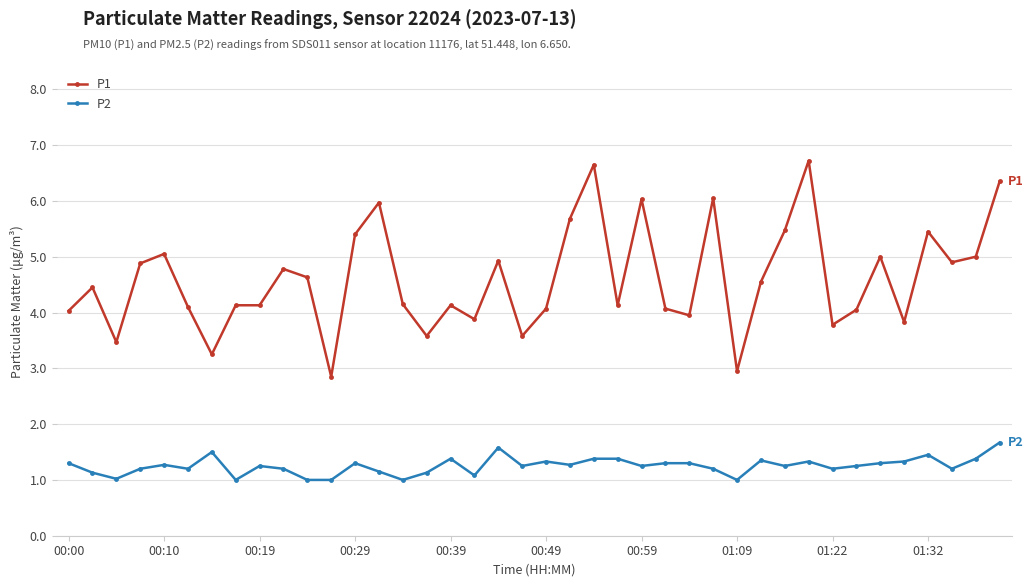

What is the minimum value shown in the chart?

1.0